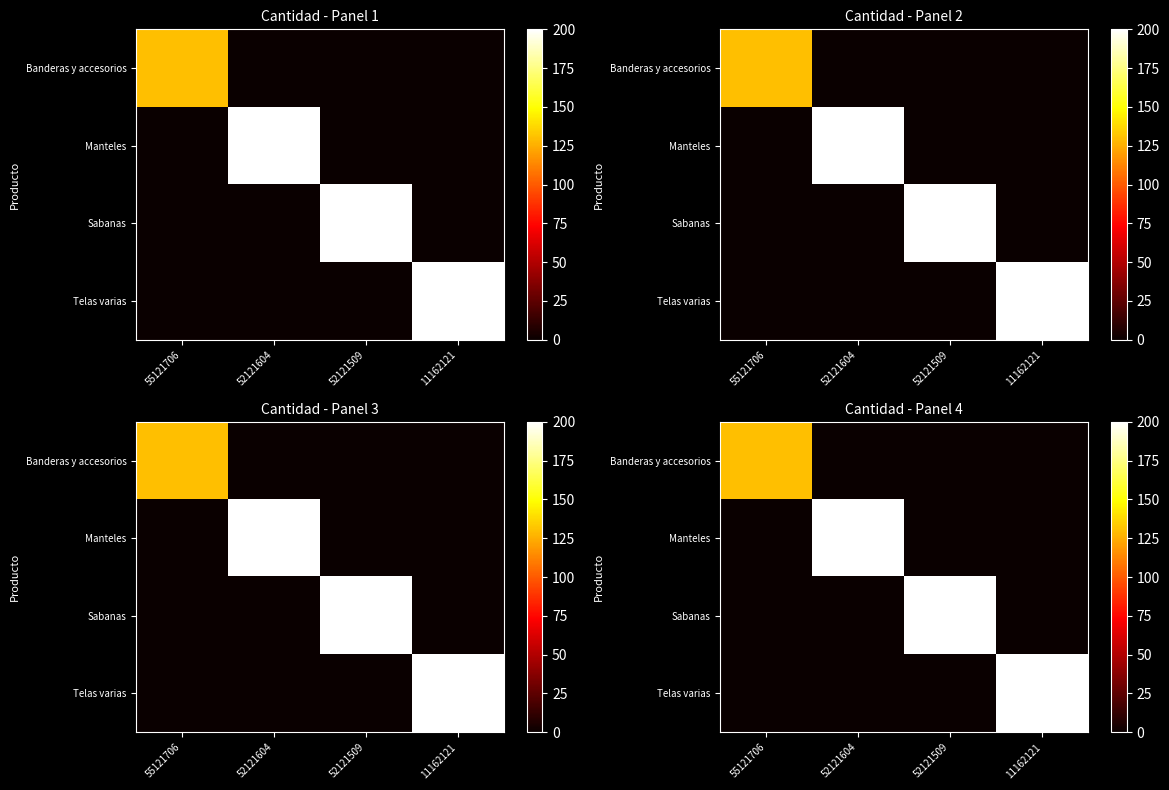

Which has a higher value, 52121509 or 55121706?

55121706